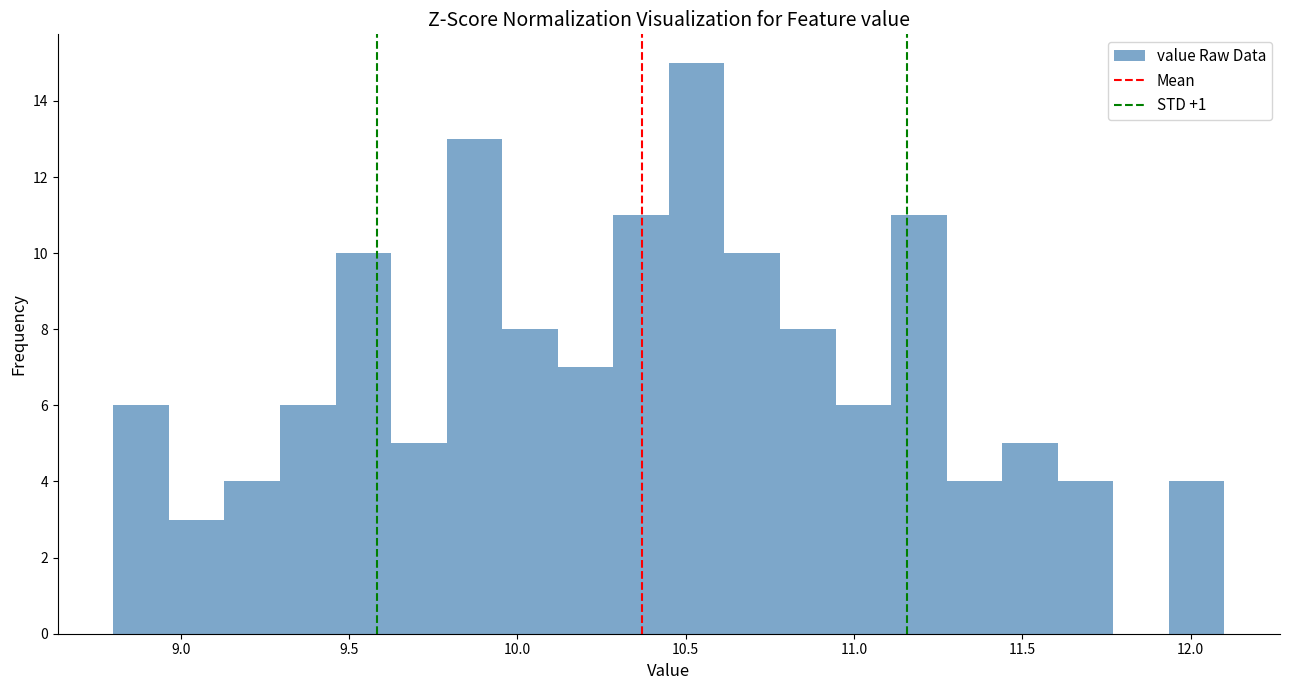

Read against the x-axis, roughly where is the centre of the tallest bar?

10.55